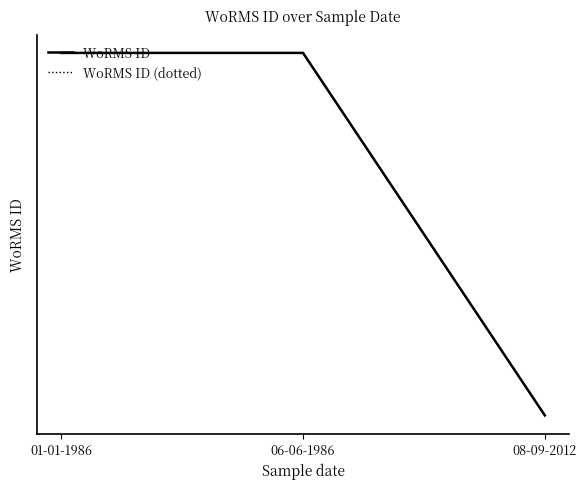

List the series in order of their peak value, lowest first.

WoRMS ID, WoRMS ID (dotted)